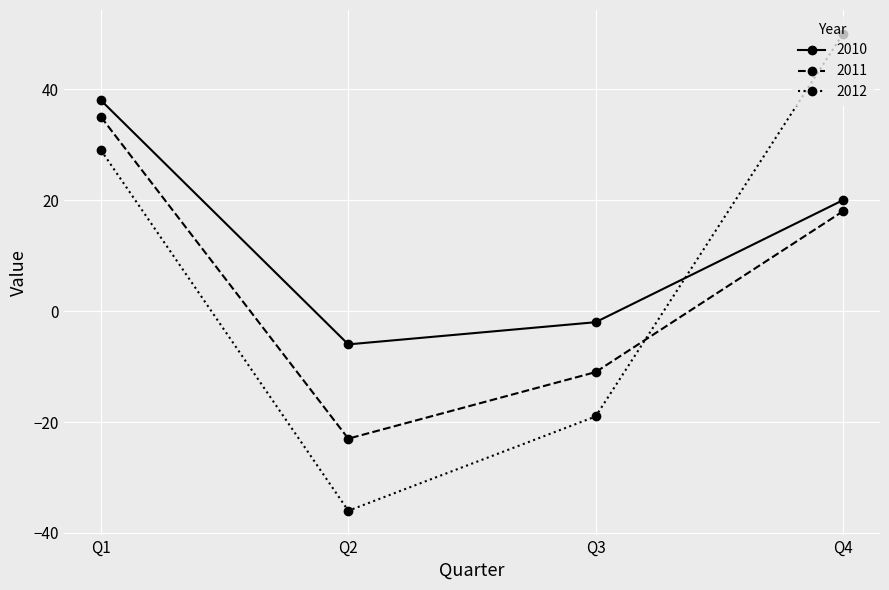

Is the value of 2012 at Q3 greater than the value of 2010 at Q2?

No